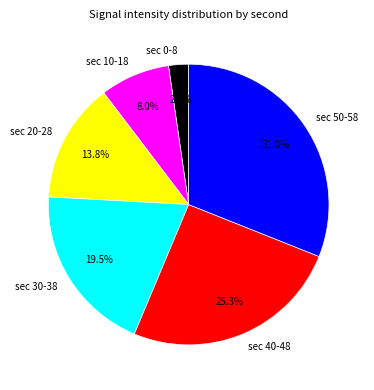

Is there a majority slice in this chart?

No